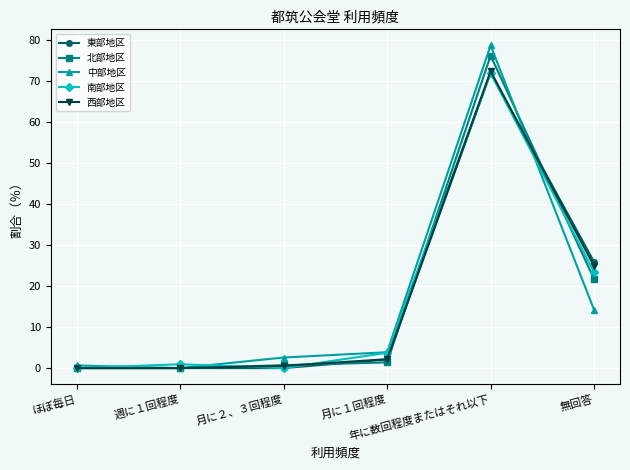

What is the maximum value for 東部地区?

72.0